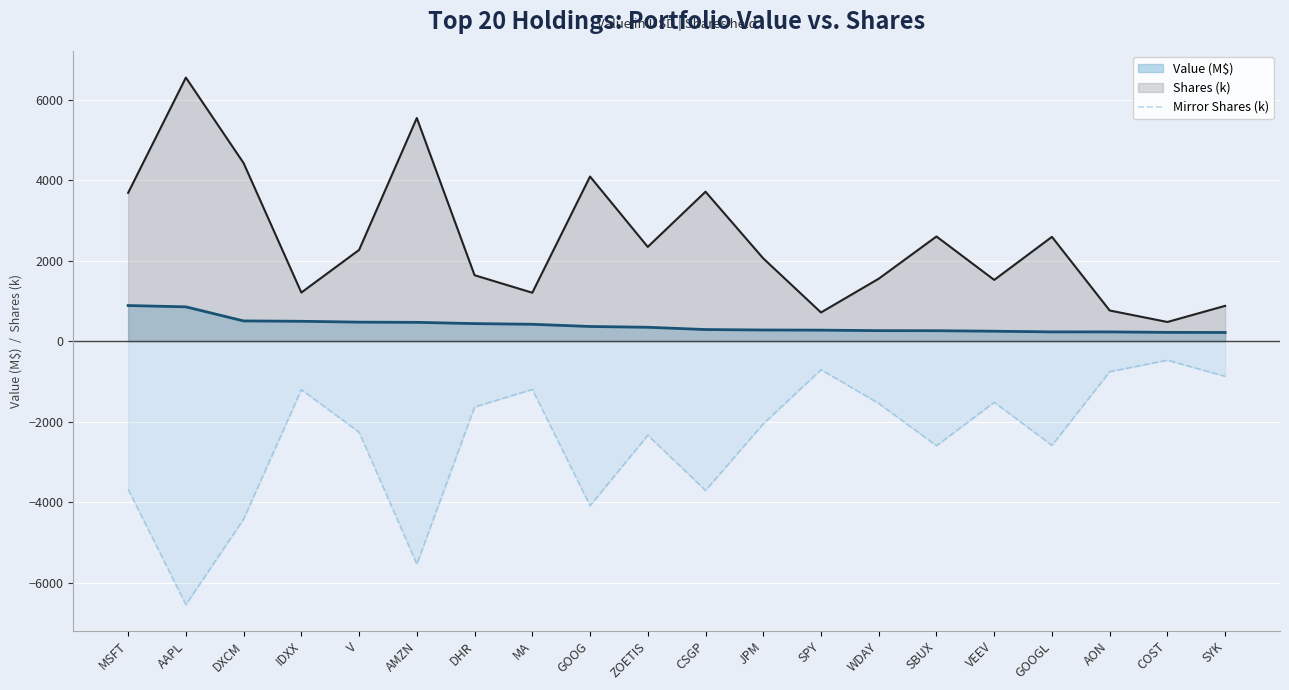

The value at GOOG is -4087.5. True or false?

True